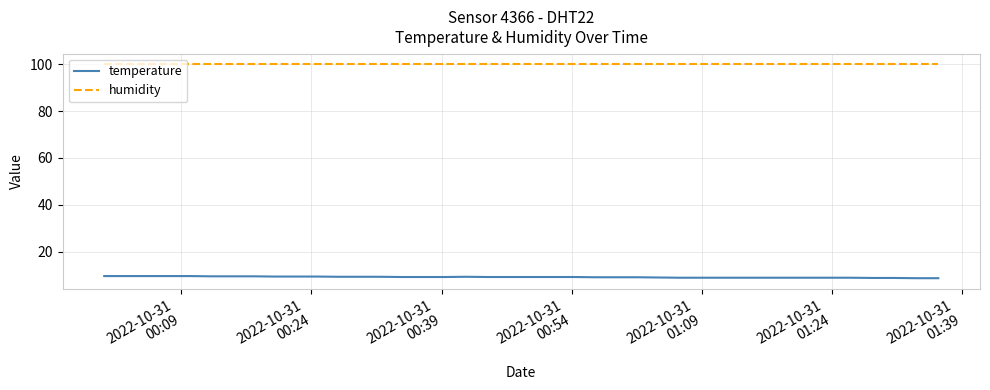

What is the maximum value shown in the chart?

99.9